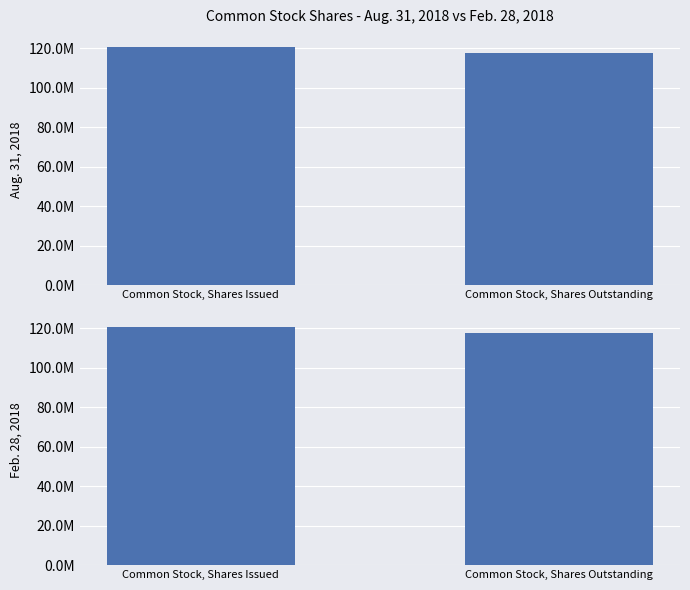

Which label corresponds to the smallest value in the chart?

Common Stock, Shares Outstanding